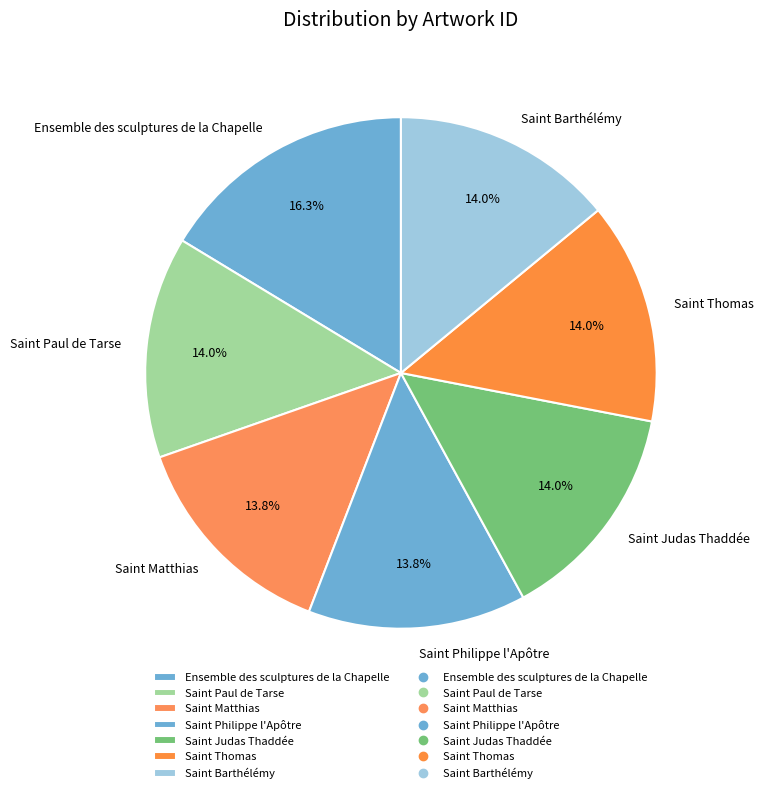

Combined, what portion of the pie is Saint Paul de Tarse and Saint Barthélémy?

28.0%